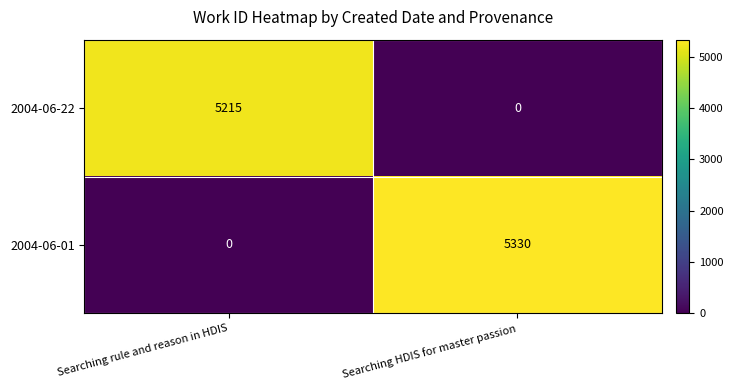

List the series in order of their overall mean, highest first.

2004-06-01, 2004-06-22